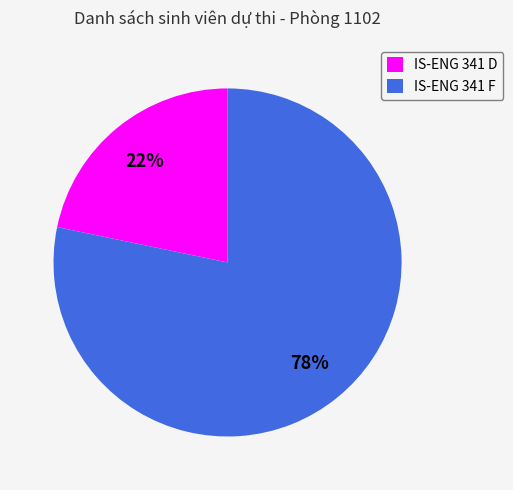

Which slice is the largest?

IS-ENG 341 F